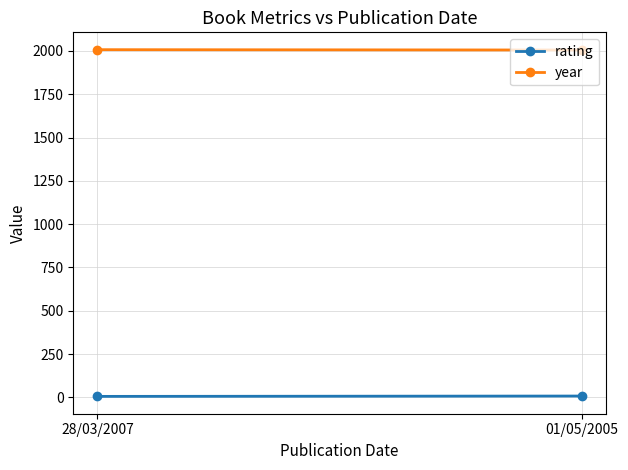

Which series has the widest spread of values?

rating